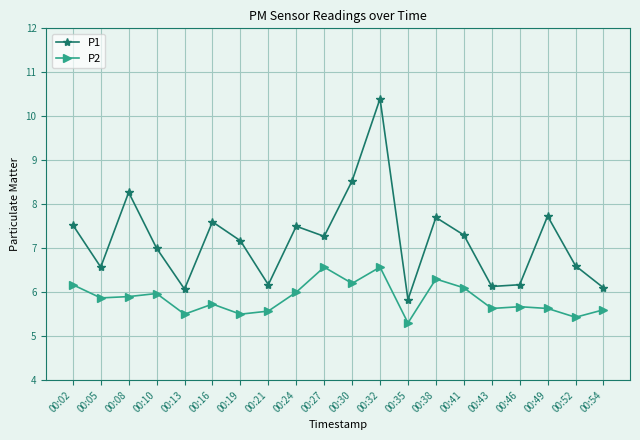

What is the sum of the P2 values at 00:13 and 00:35?

10.8